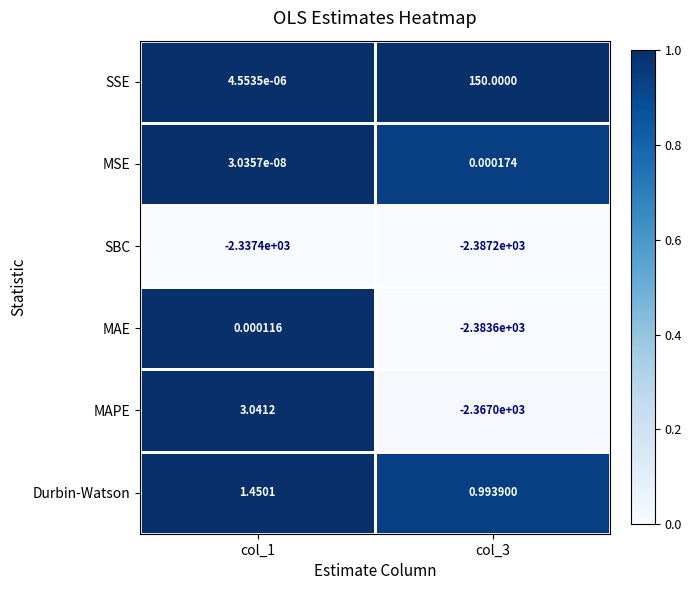

Rank the series at col_1 from highest to lowest value.

MAPE, Durbin-Watson, MAE, SSE, MSE, SBC